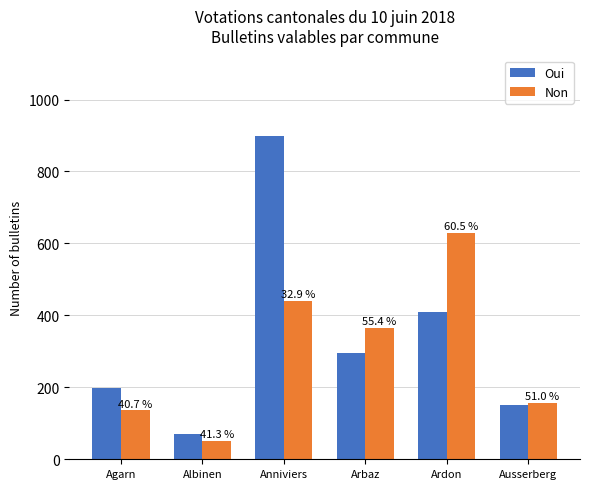

What are all the series names shown in the legend?

Oui, Non